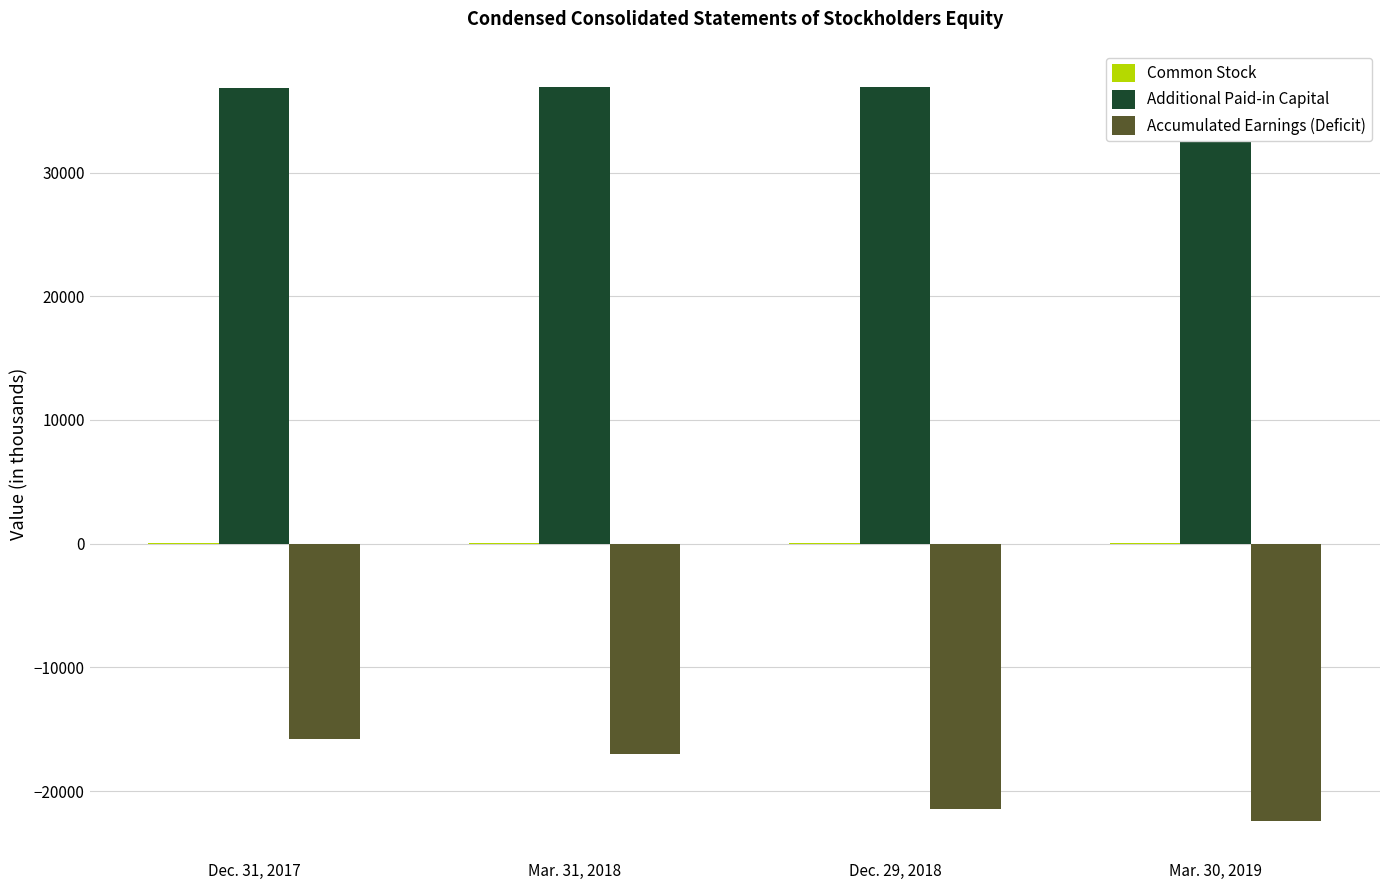

The value of Additional Paid-in Capital at Dec. 29, 2018 is 36934. True or false?

True